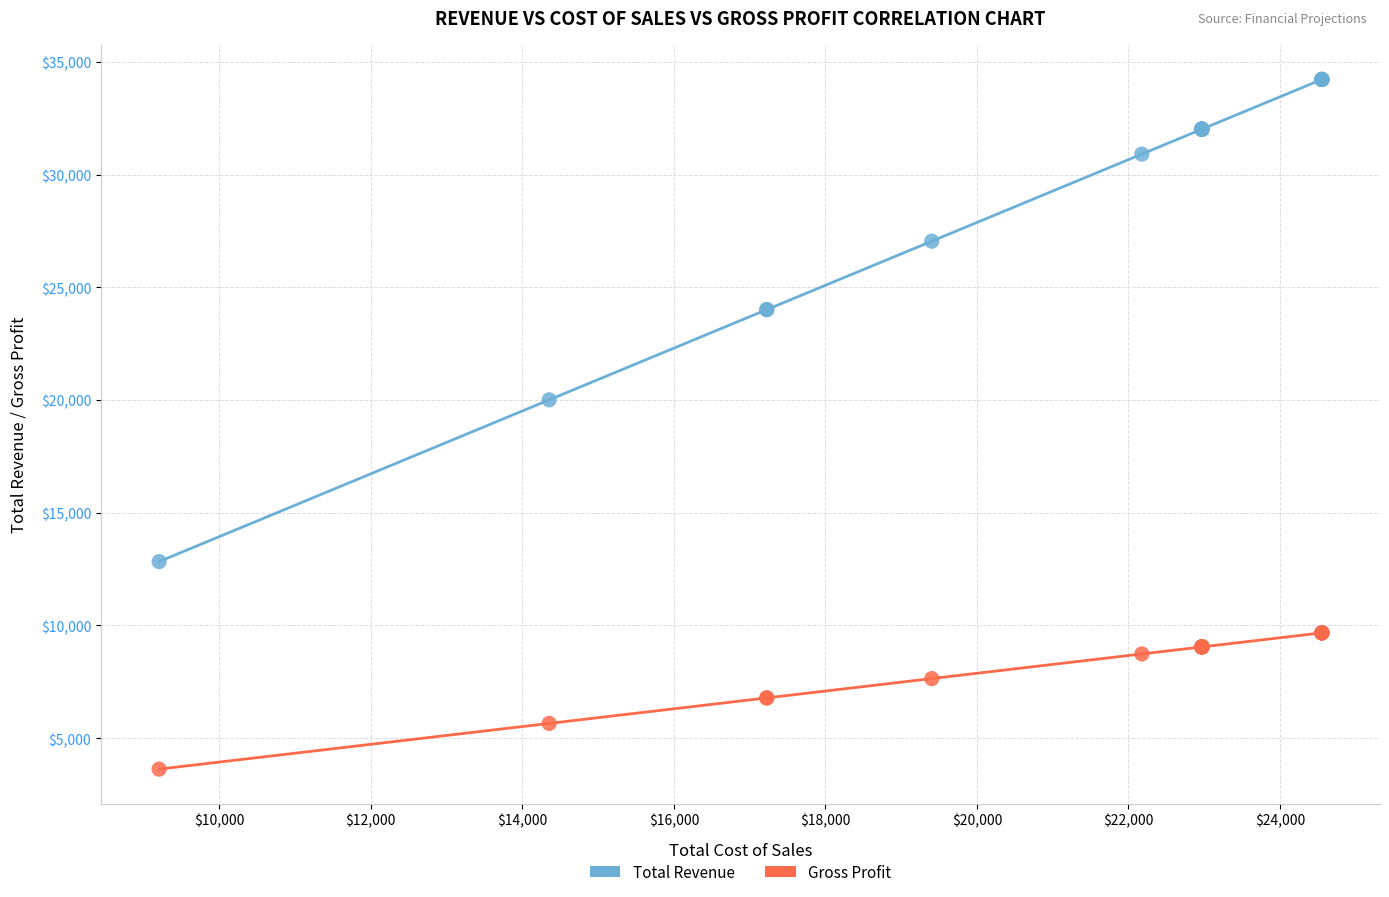

What are all the series names shown in the legend?

Total Revenue, Gross Profit